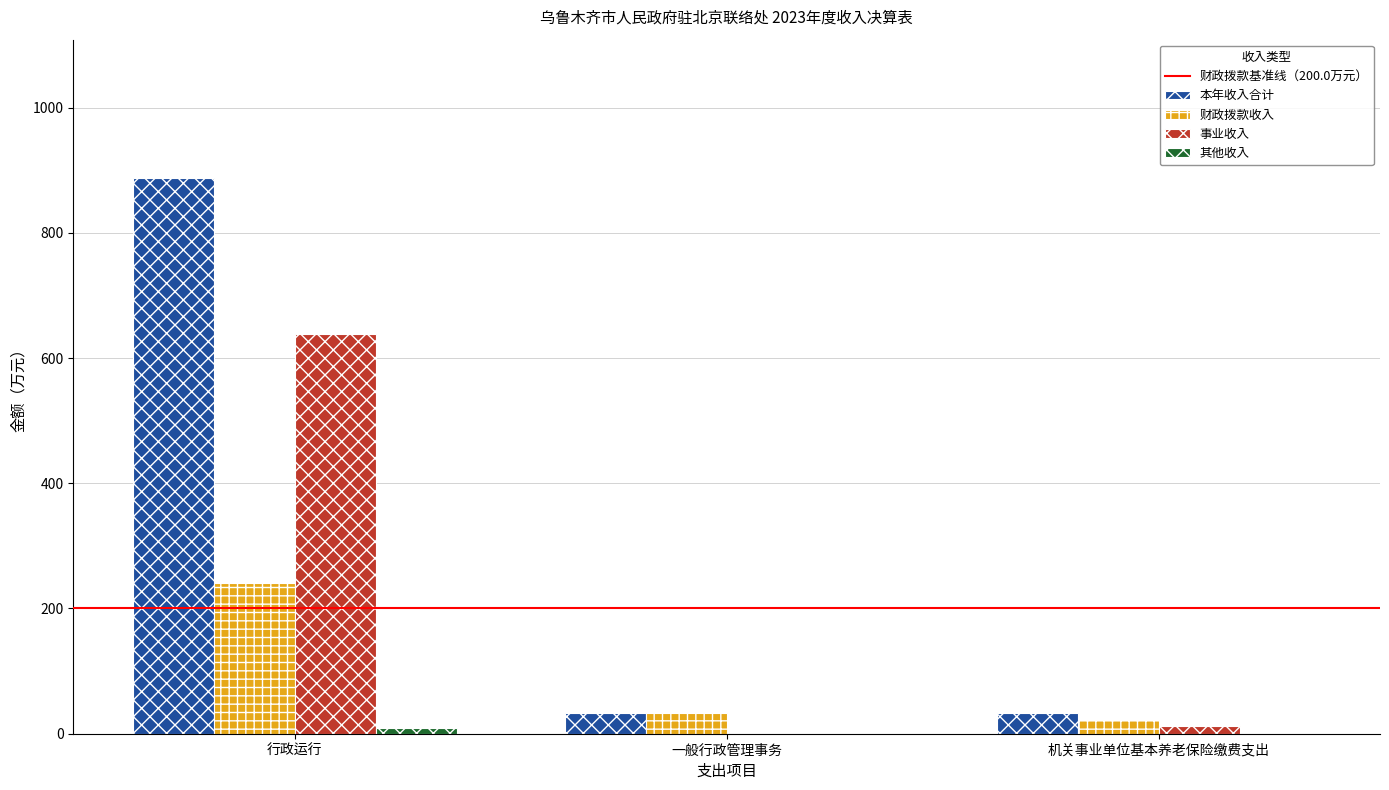

What is the maximum value for 事业收入?

637.7